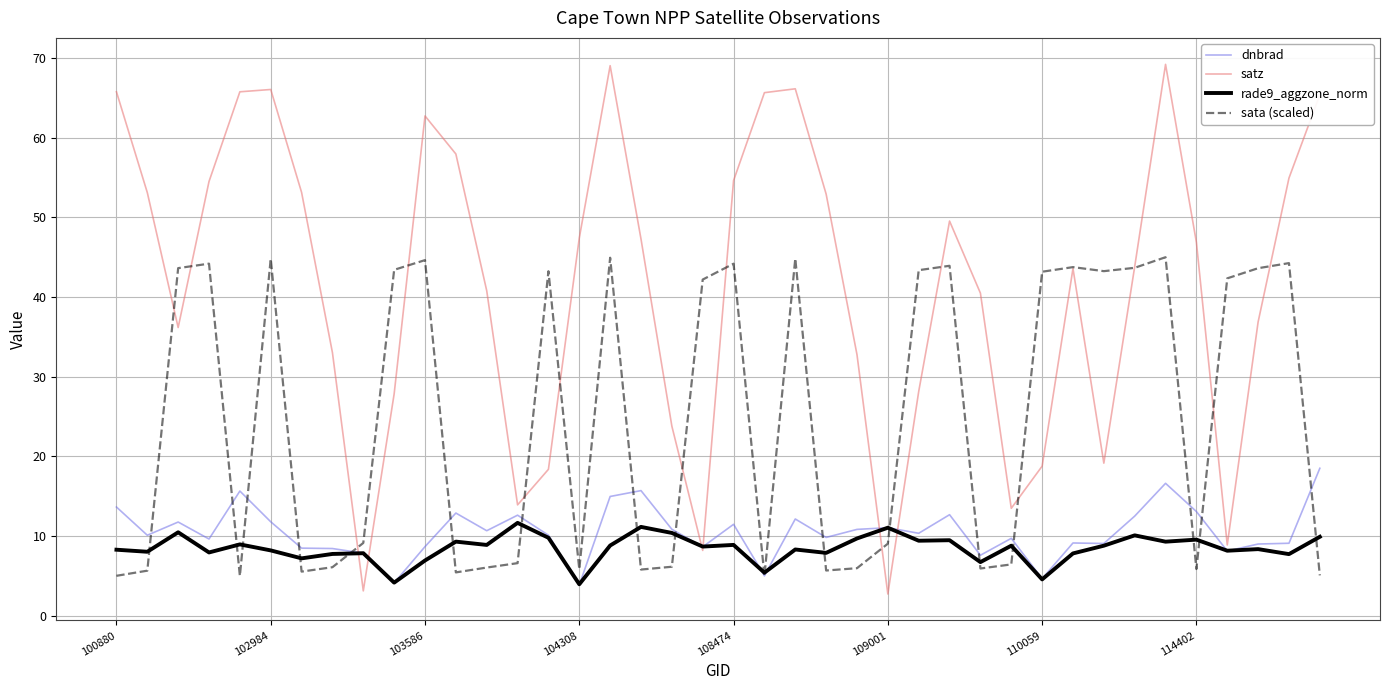

Which series has the widest spread of values?

satz